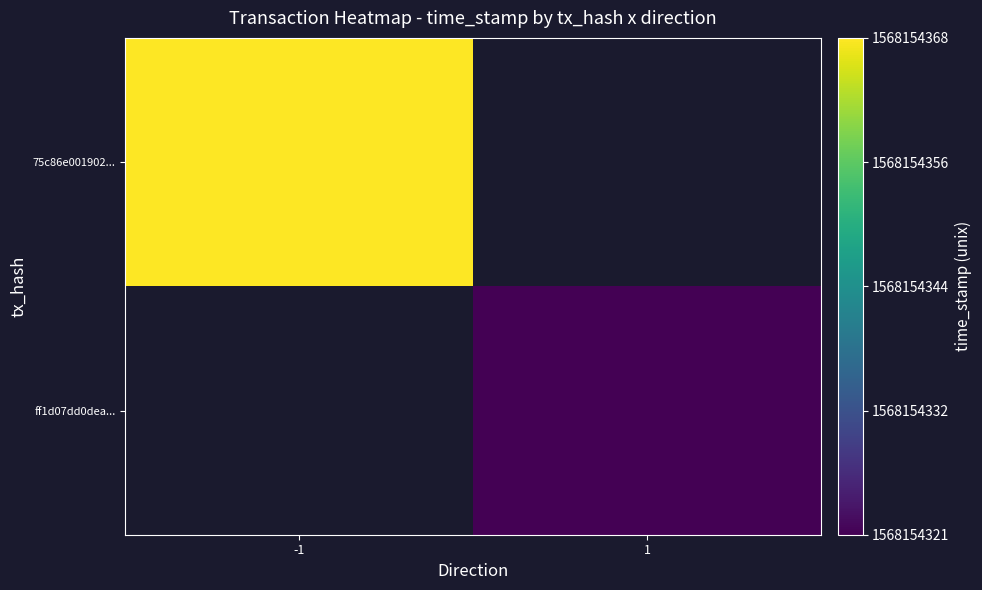

Reading left to right, transcribe all the data shown in this chart.

75c86e001902ccc597cc81308e8d813650e67bc: direction=-1	time_stamp=1568154368
ff1d07dd0dea84afa4784018ea8380098c85518: direction=1	time_stamp=1568154321